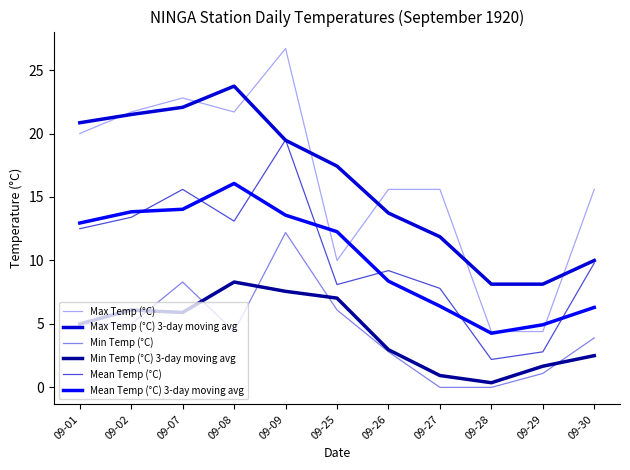

How many interior local valleys does the Min Temp (°C) series have?

1